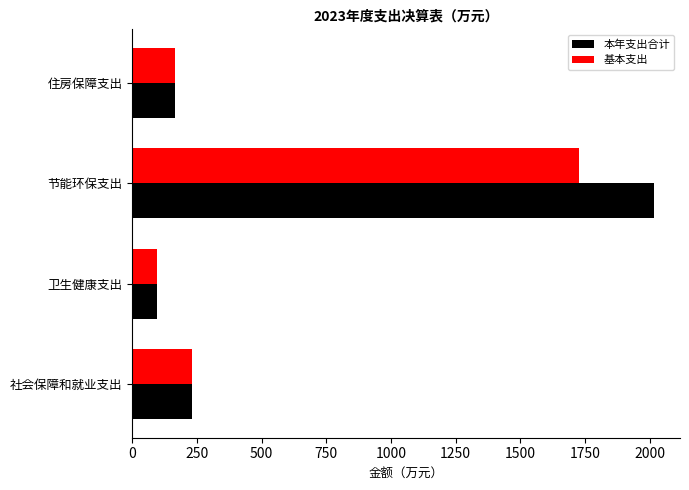

Which label corresponds to the largest value in the chart?

节能环保支出